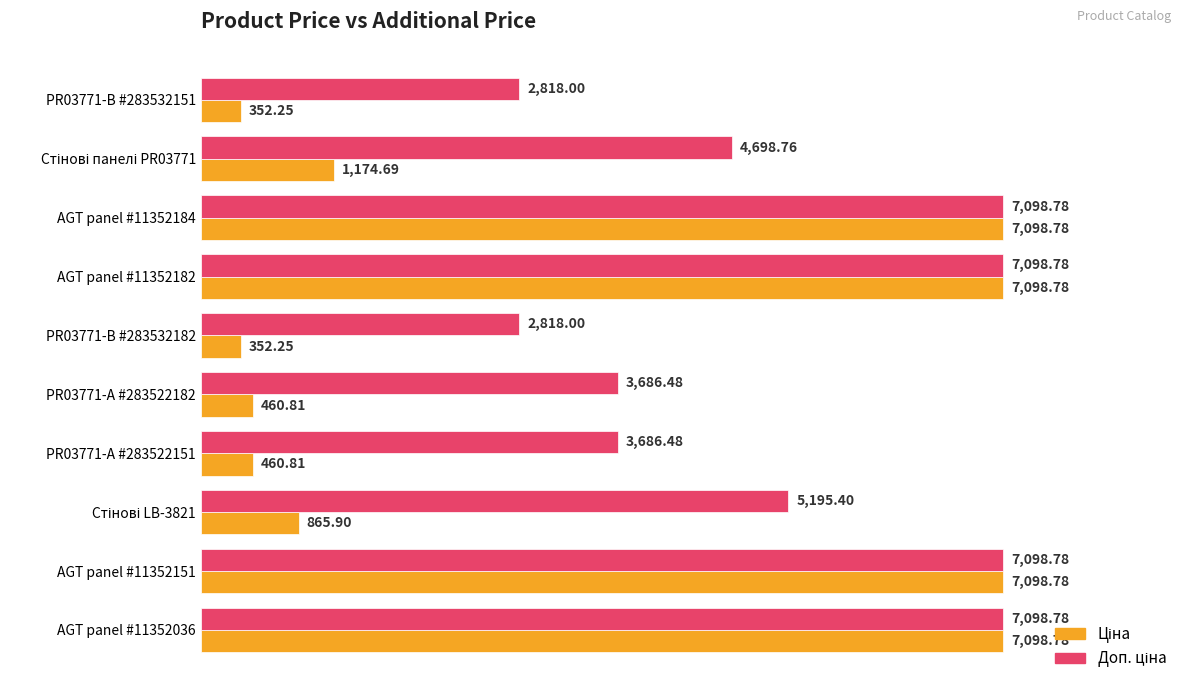

What is the difference between the highest and lowest values at PR03771-А #283522151?

3225.7